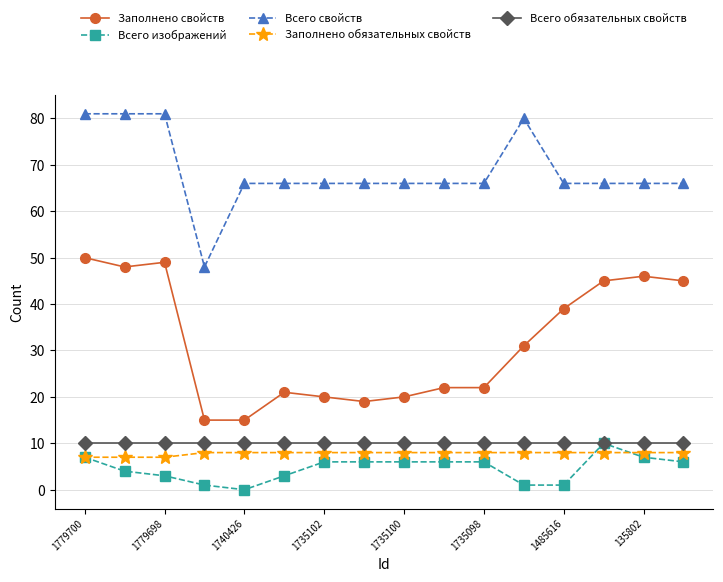

True or false: Заполнено свойств has more than 2 interior local peaks.

True